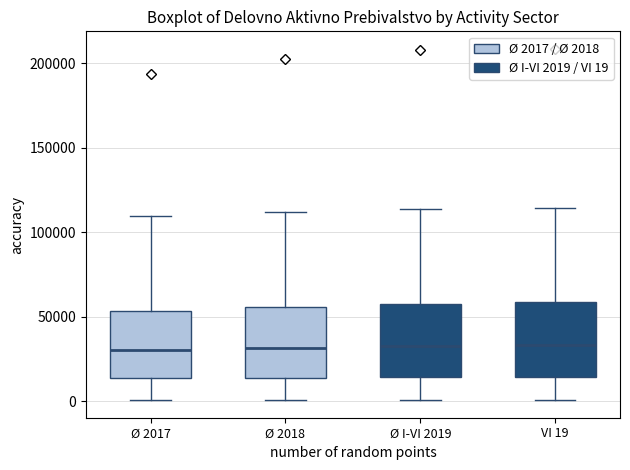

Where does the upper whisker of the box for Ø 2018 end on the y-axis? The values are not printed on the chart, so give them approximately, as read against the axis.

110000